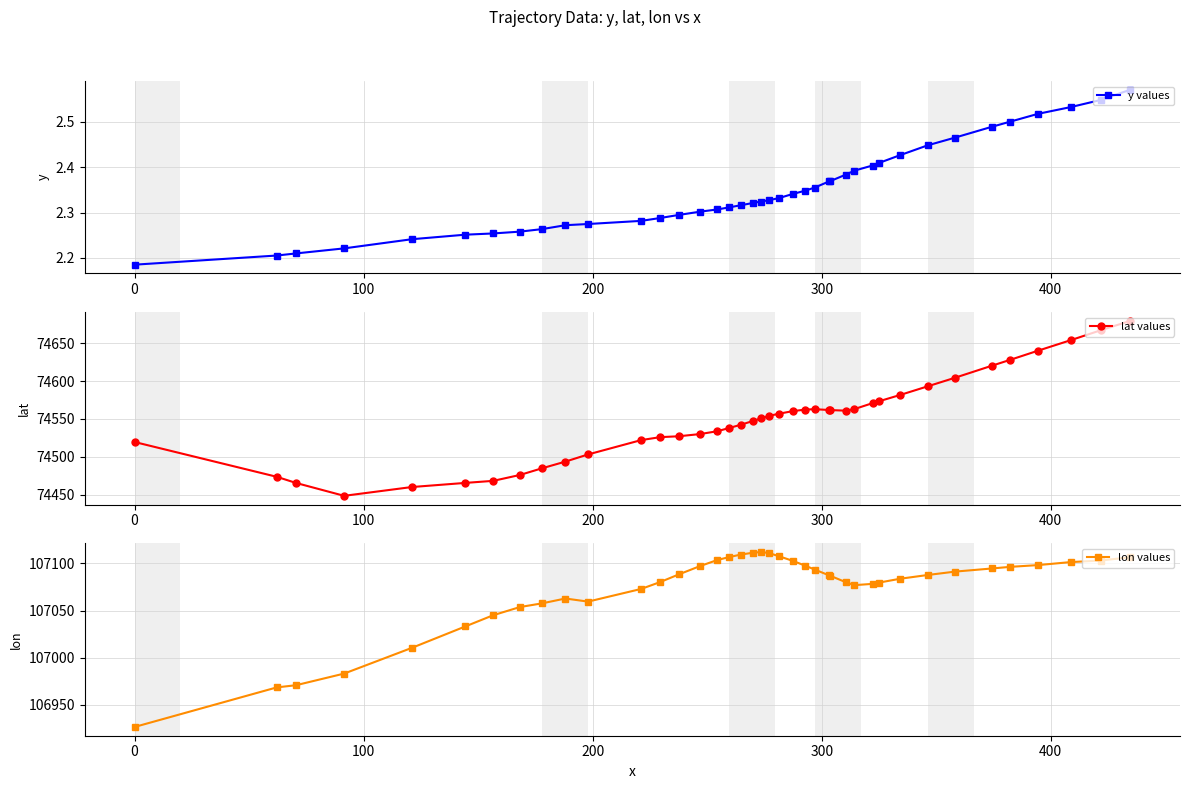

True or false: lat values and y values intersect in this chart.

False